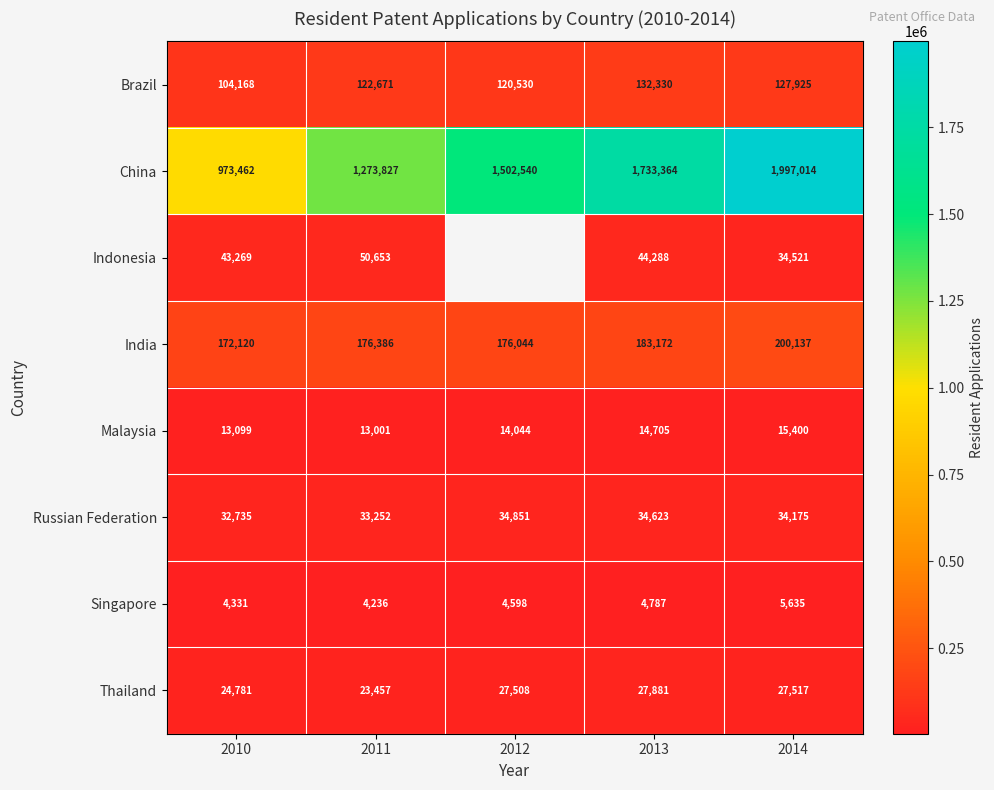

Which has a higher value, 2013 or 2012?

2013